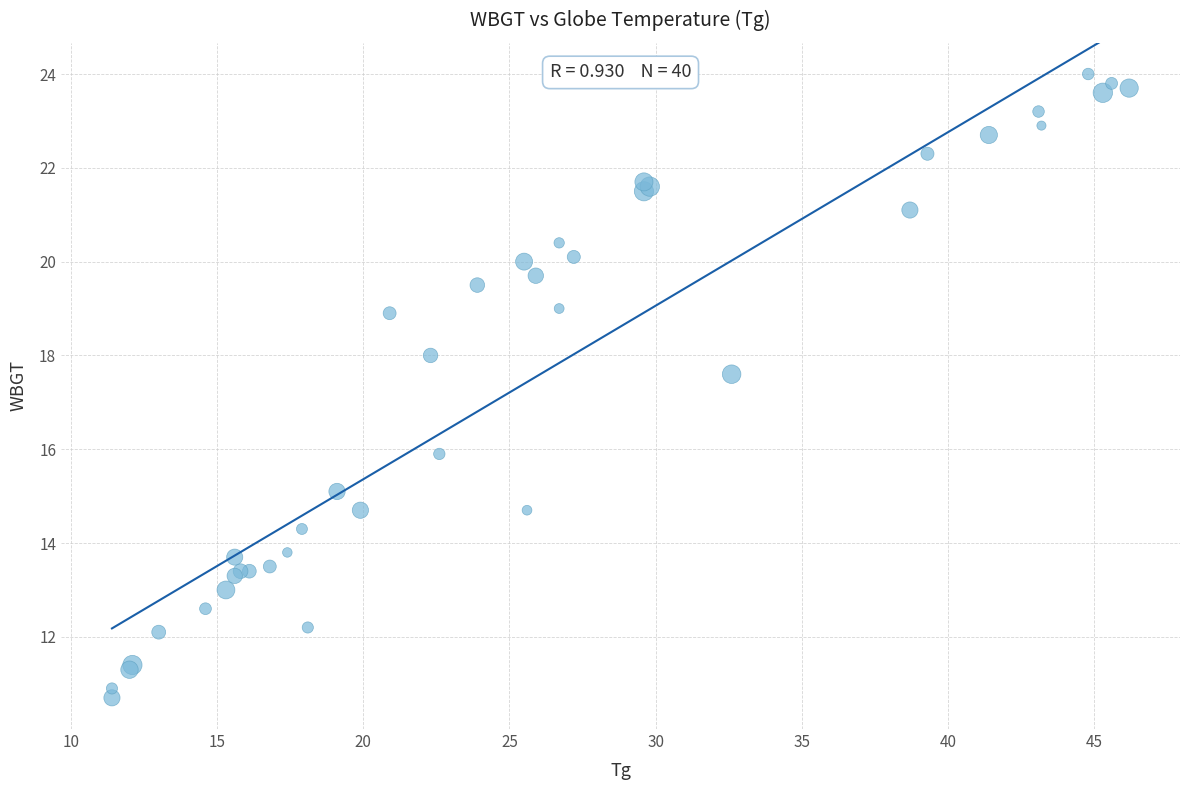

What Y value in the scatter plot is closest to 17?

17.6